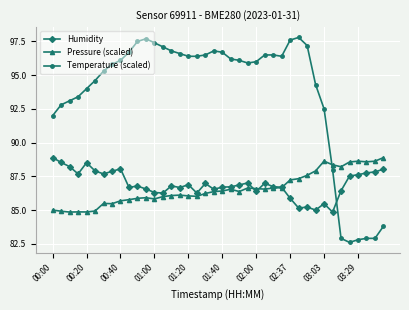

Which series has the widest spread of values?

Temperature (scaled)